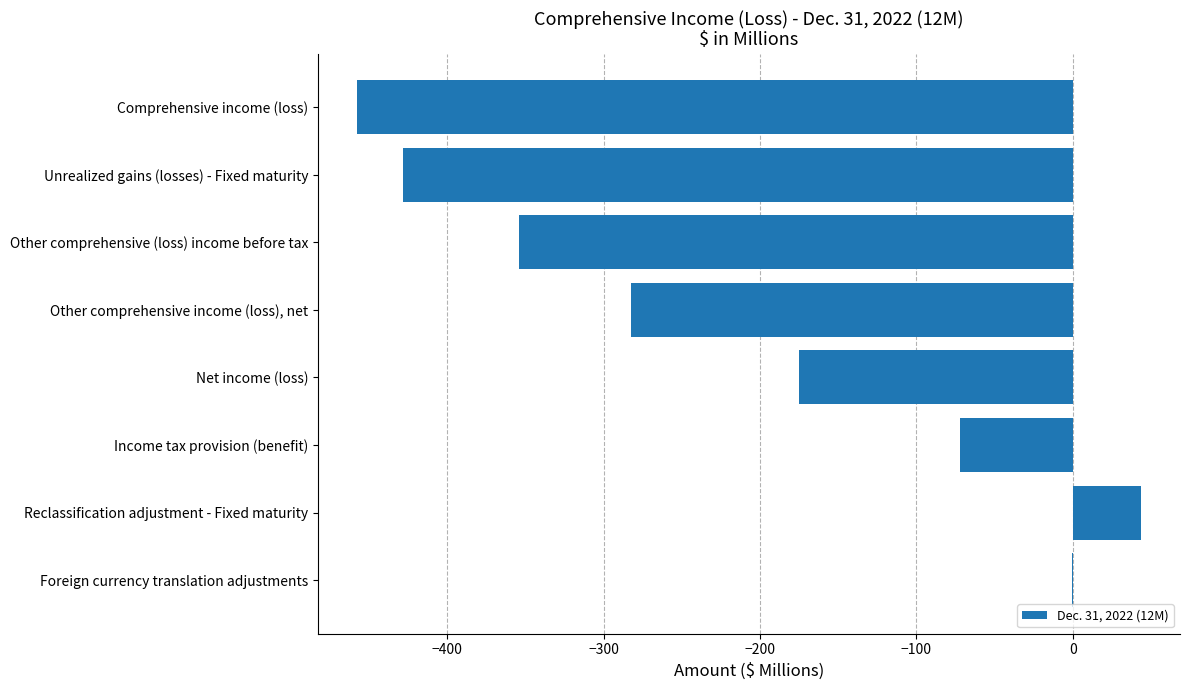

Are the bars horizontal?

Yes